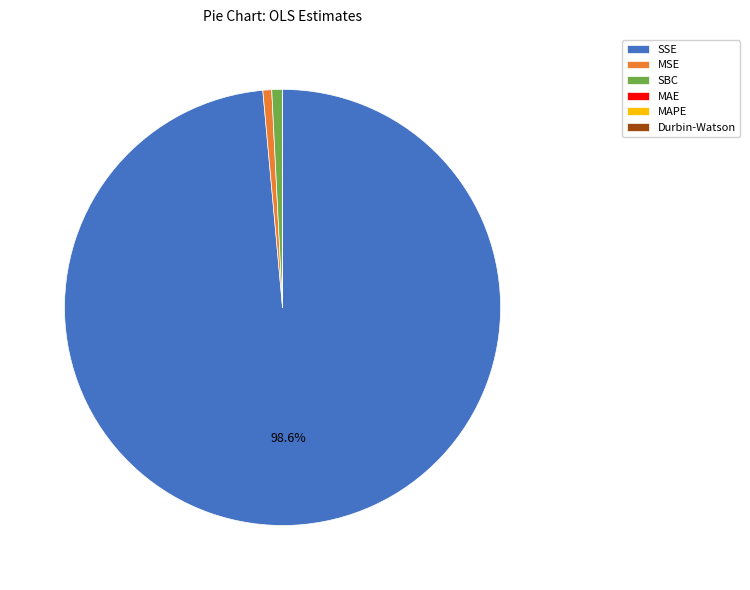

To the nearest percent, what percentage of the pie is SSE?

99%